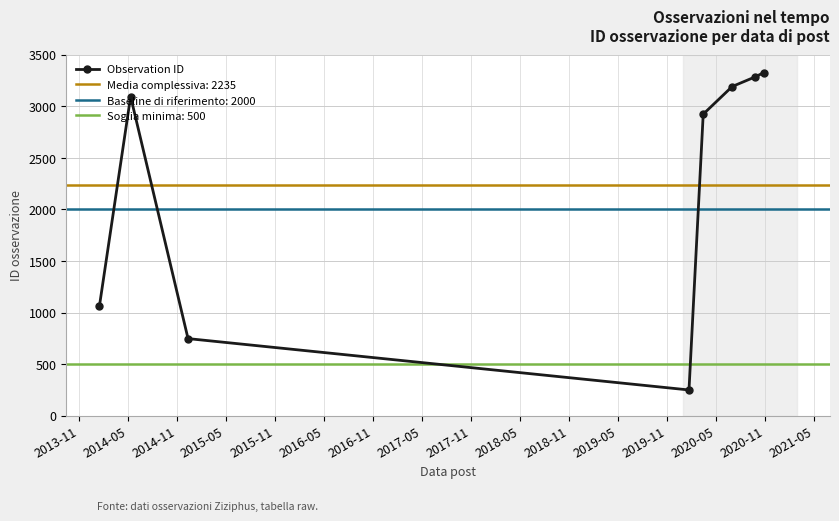

What is the value of the Observation ID point at the 5th from the left?

2923